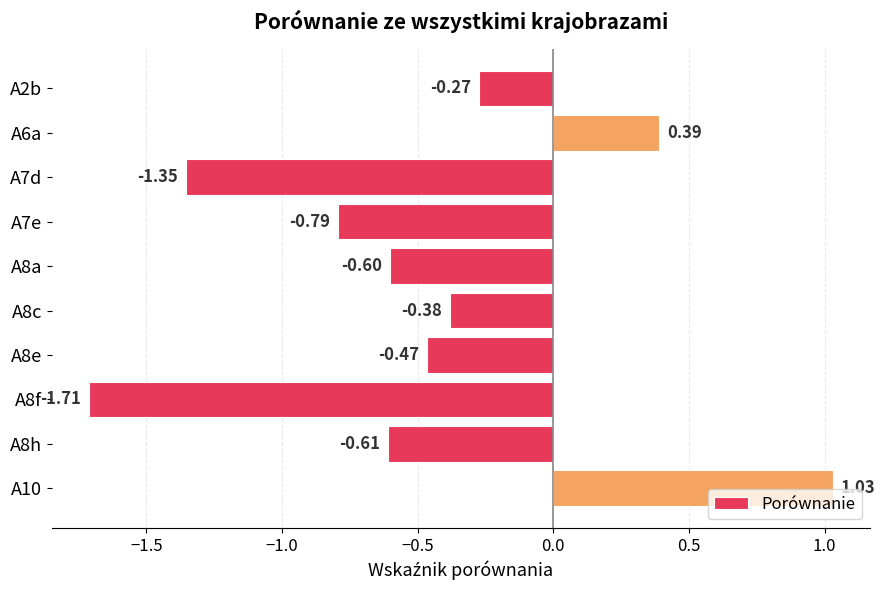

What is the change in value from A7d to A8e?

+0.9